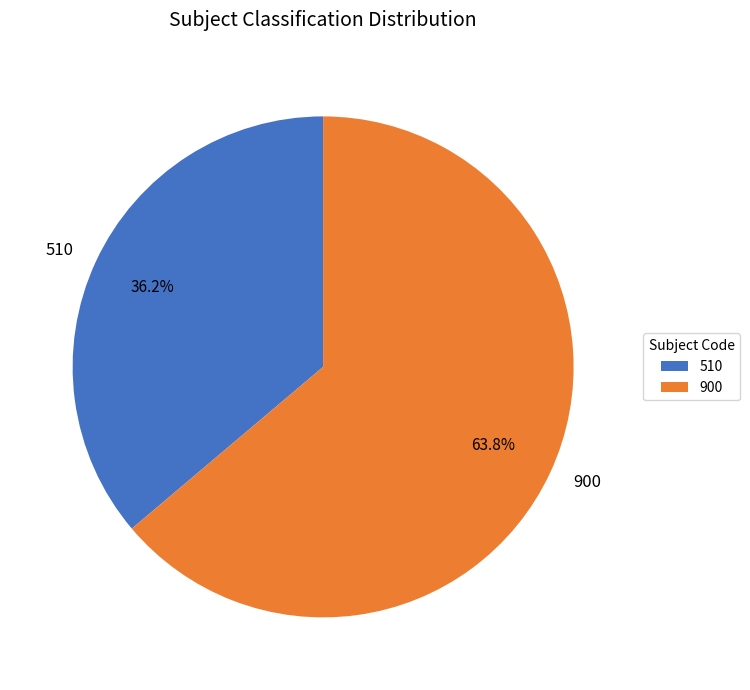

How much of the chart is everything except 510?

63.8%